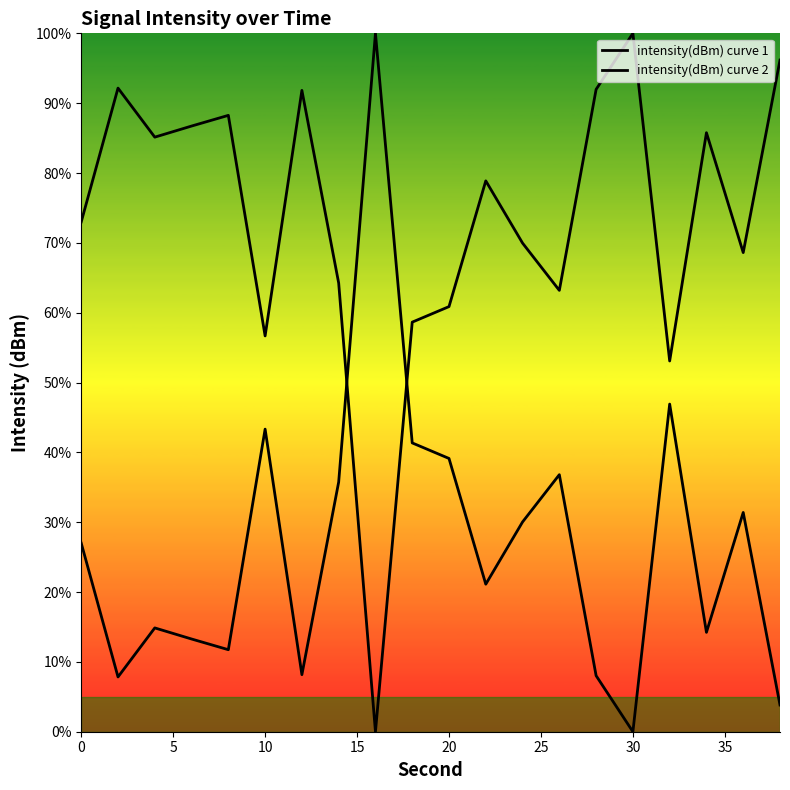

Does the chart display data point markers on the line(s)?

No